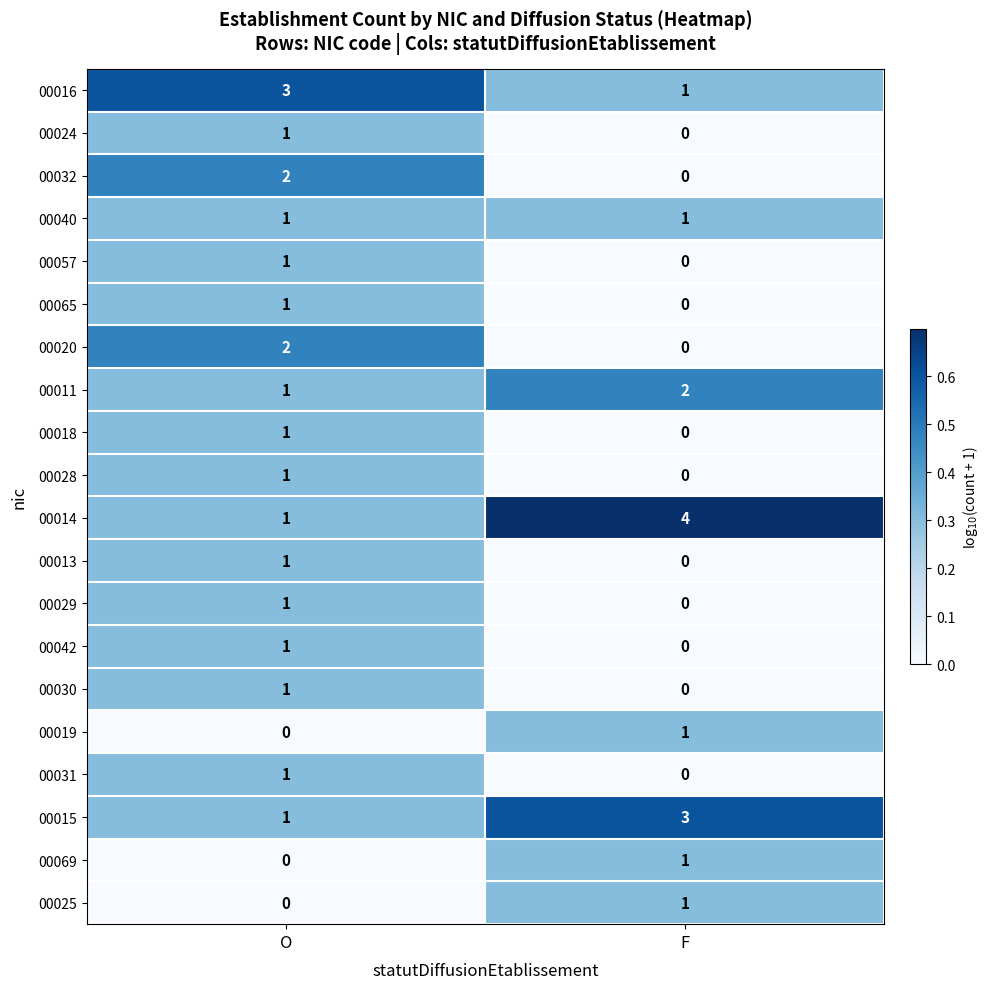

What is the spread (max minus min) of values at O?

3